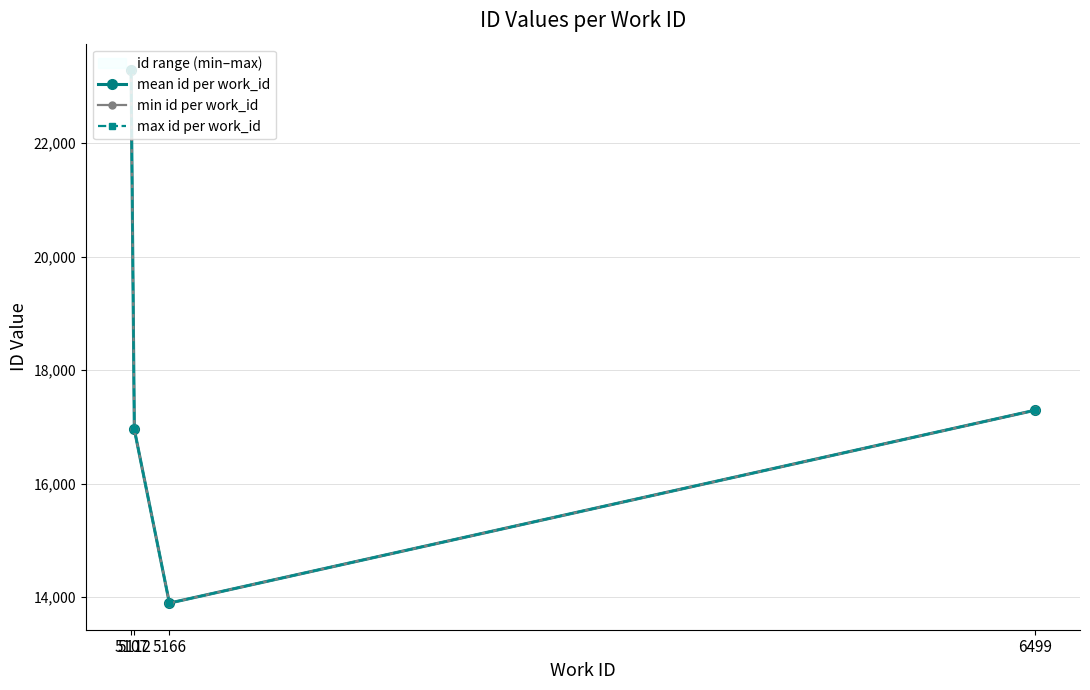

In max id per work_id, how many points are lower than both neighbors (excluding endpoints)?

1